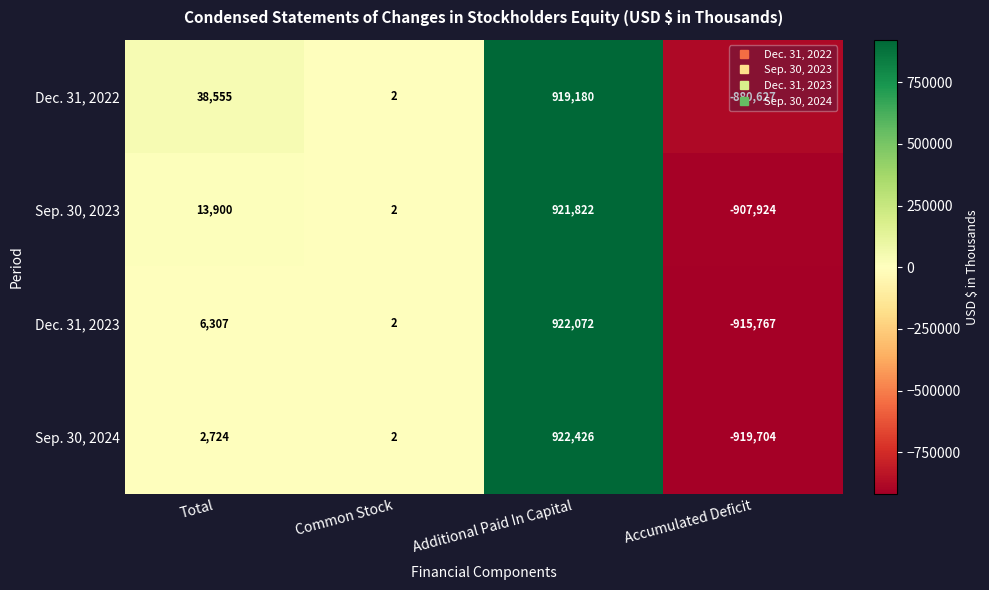

The Dec. 31, 2022 series shows 18671 at Total. True or false?

False